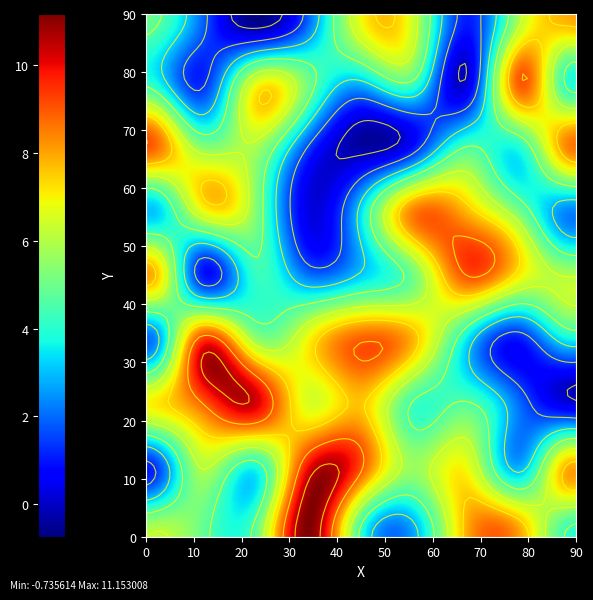

What is the sum of all 9 values?

45